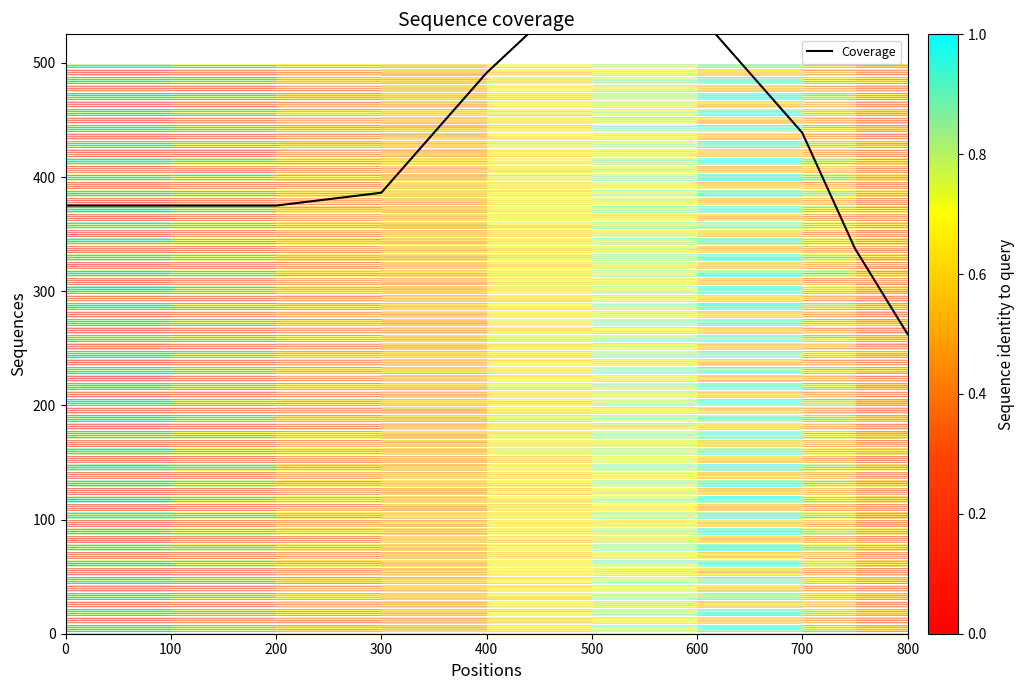

At which label is the value closest to 420?

700